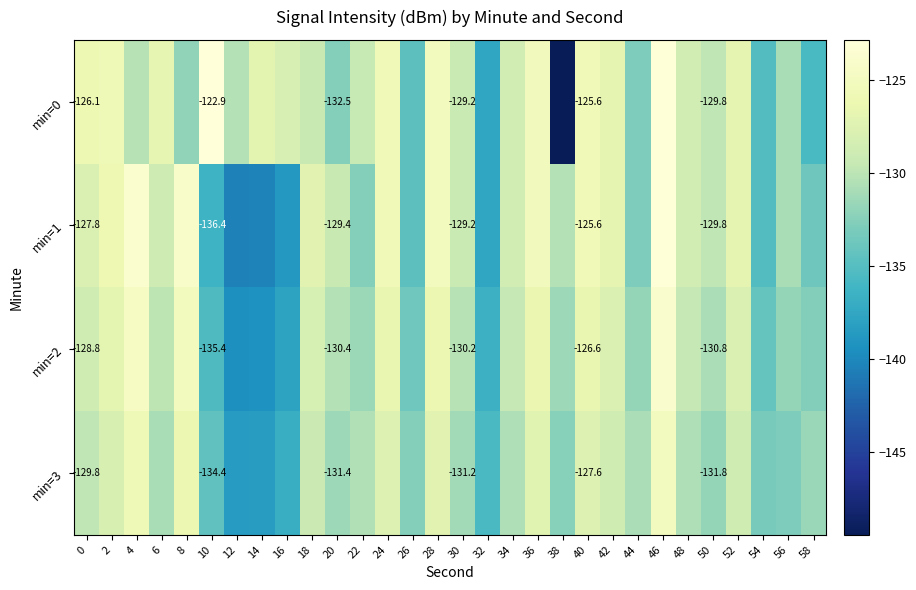

Which series has the largest range (max minus min)?

min=0